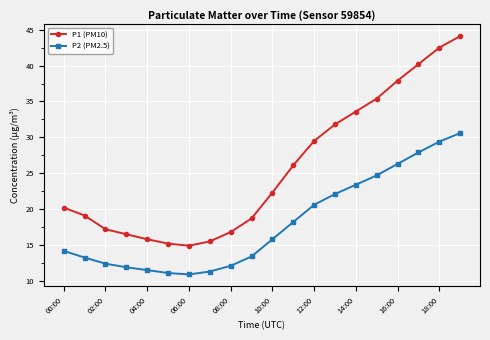

Which series has the largest range (max minus min)?

P1 (PM10)